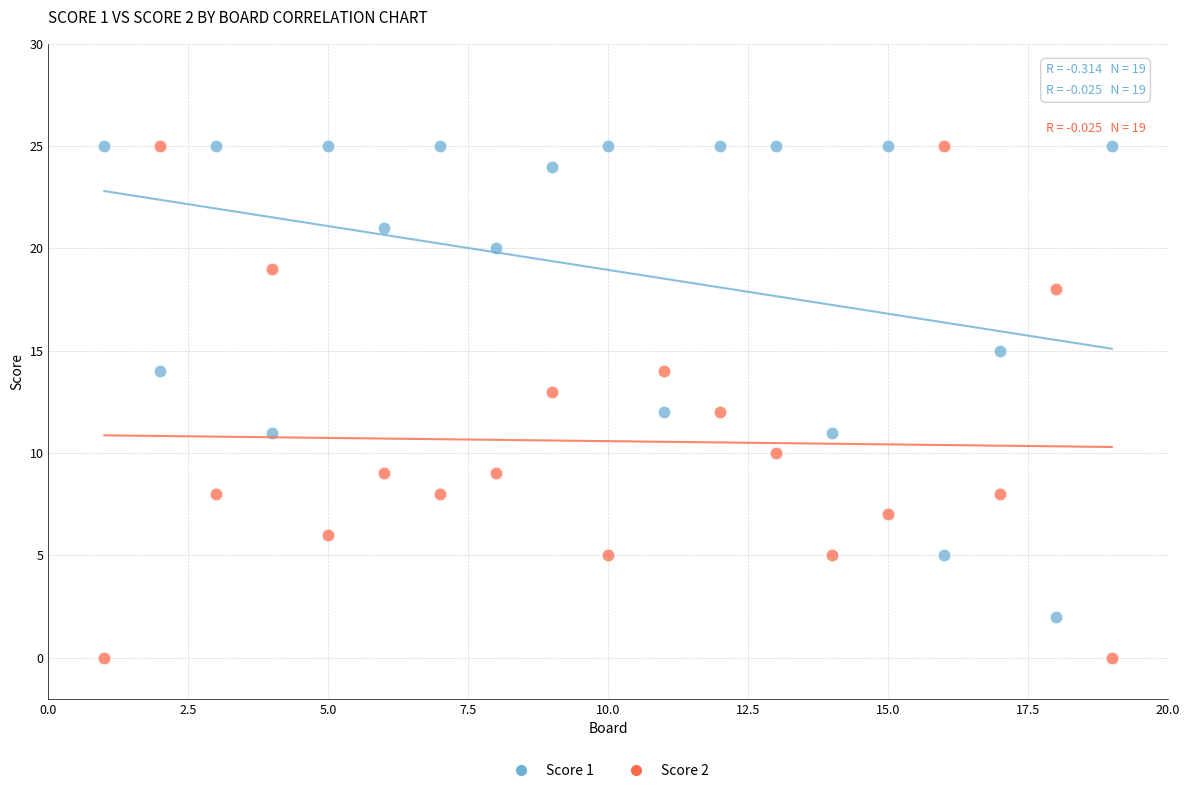

What are all the series names shown in the legend?

Score 1, Score 2